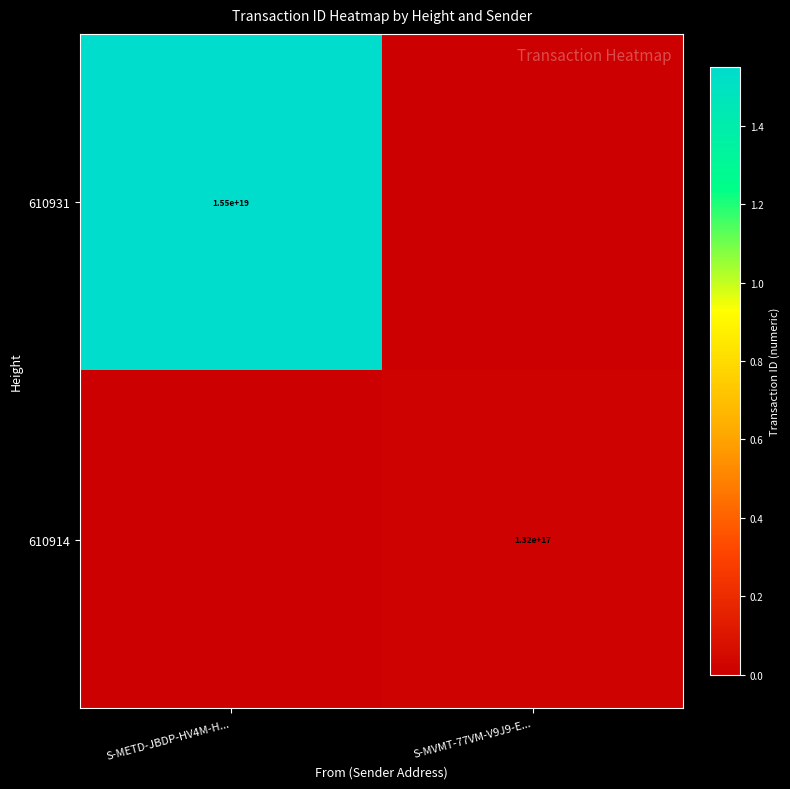

Is the value of 610914 at S-MVMT-77VM-V9J9-E... greater than the value of 610931 at S-METD-JBDP-HV4M-H...?

No